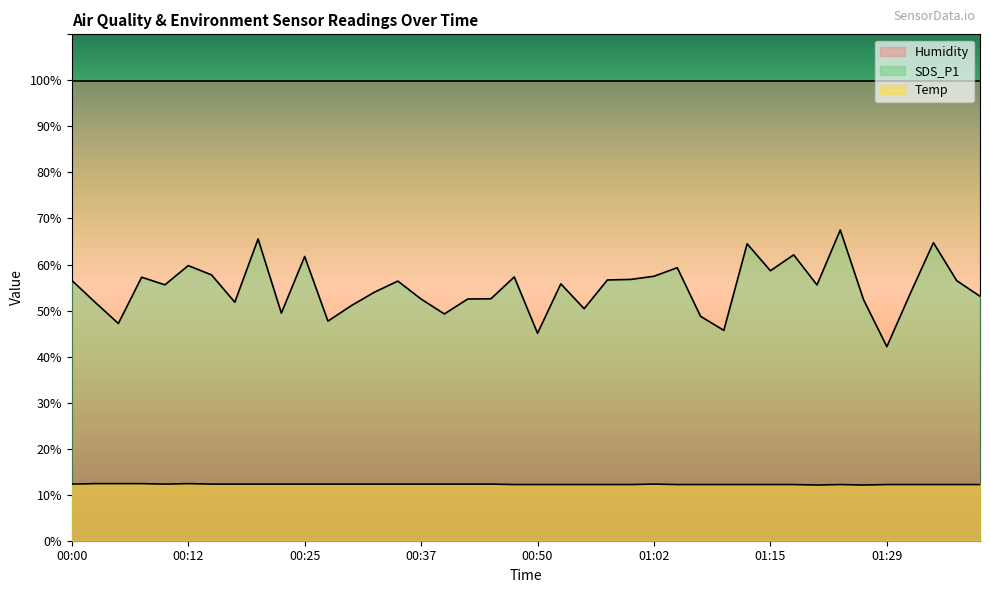

How many Temp values are between 12 and 13?

40